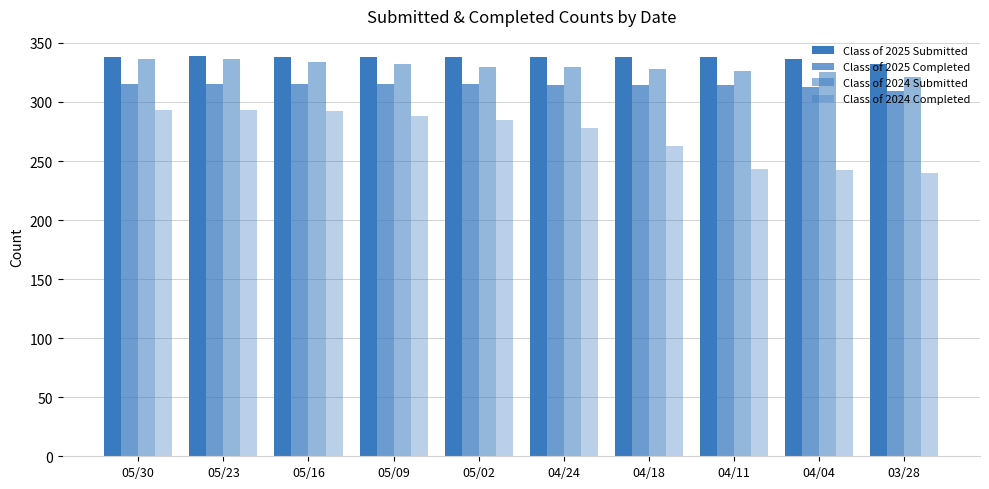

Rank the series by their maximum value, from highest to lowest.

Class of 2025 Submitted, Class of 2024 Submitted, Class of 2025 Completed, Class of 2024 Completed